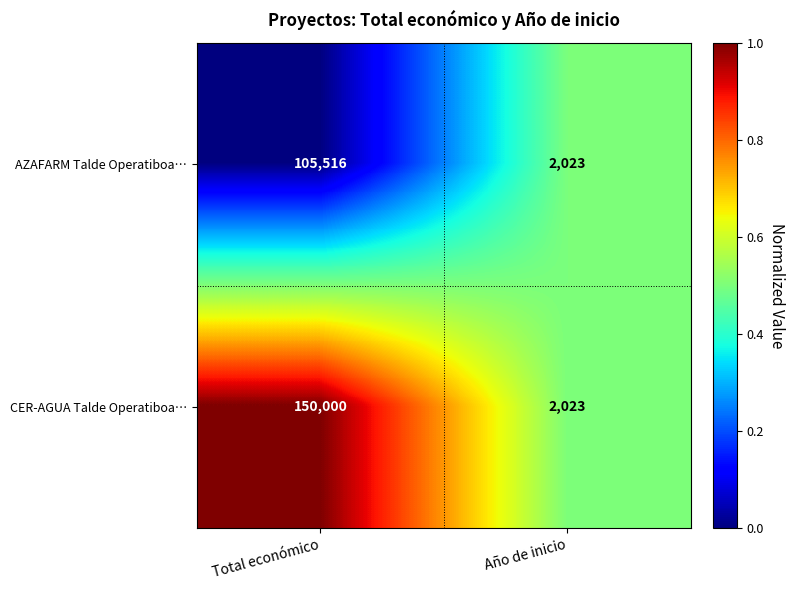

What is the average value of the AZAFARM Talde Operatiboa… series?

53770